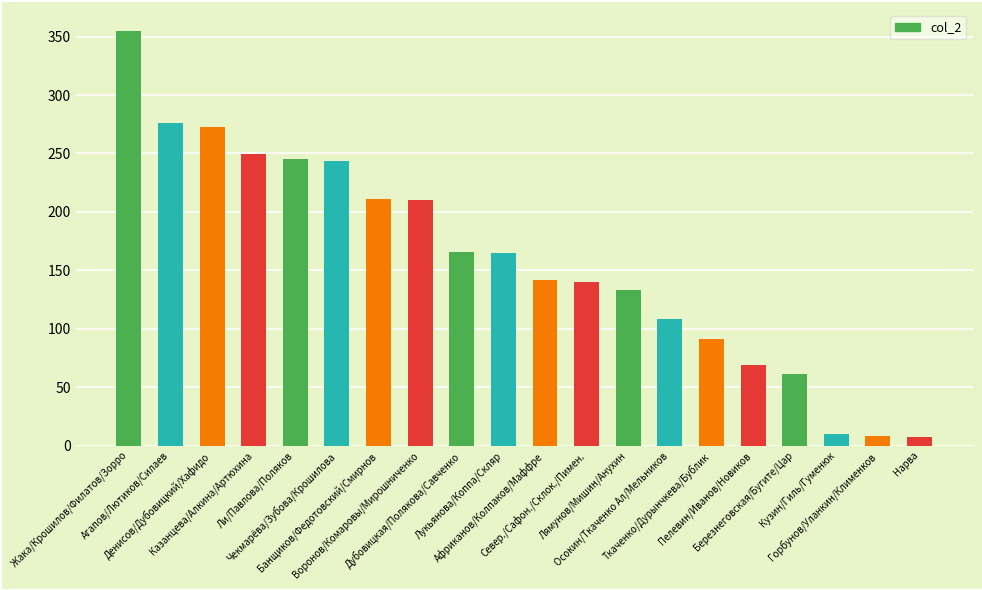

What is the maximum value shown in the chart?

355.0